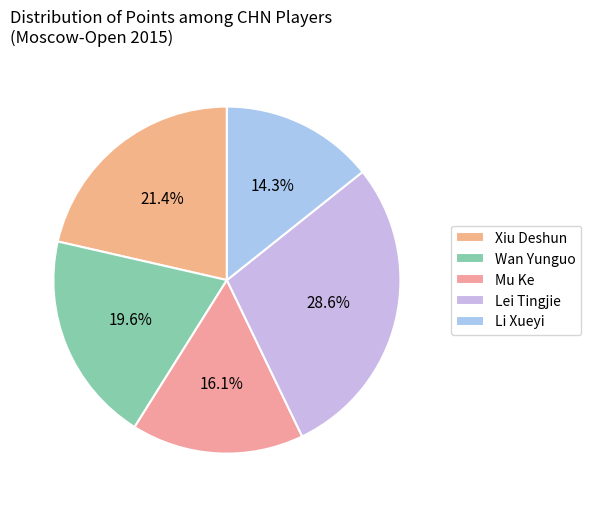

Does any single category account for the majority?

No